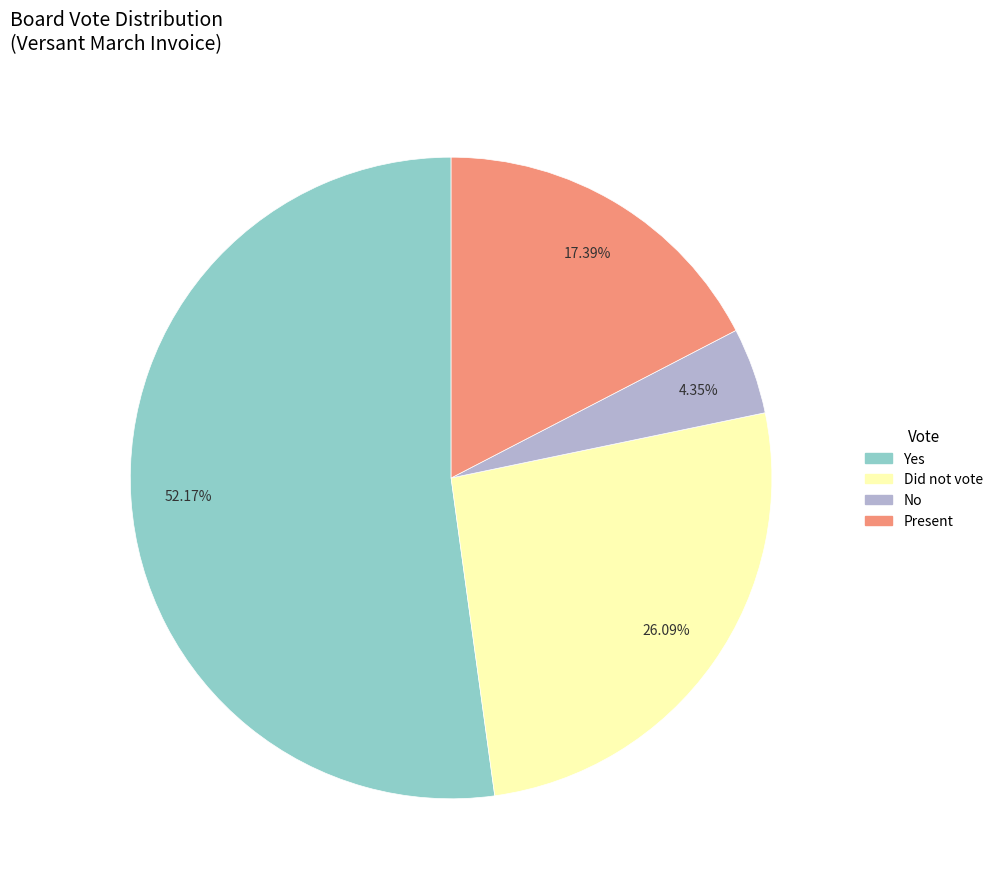

How many segments does this pie chart have?

4